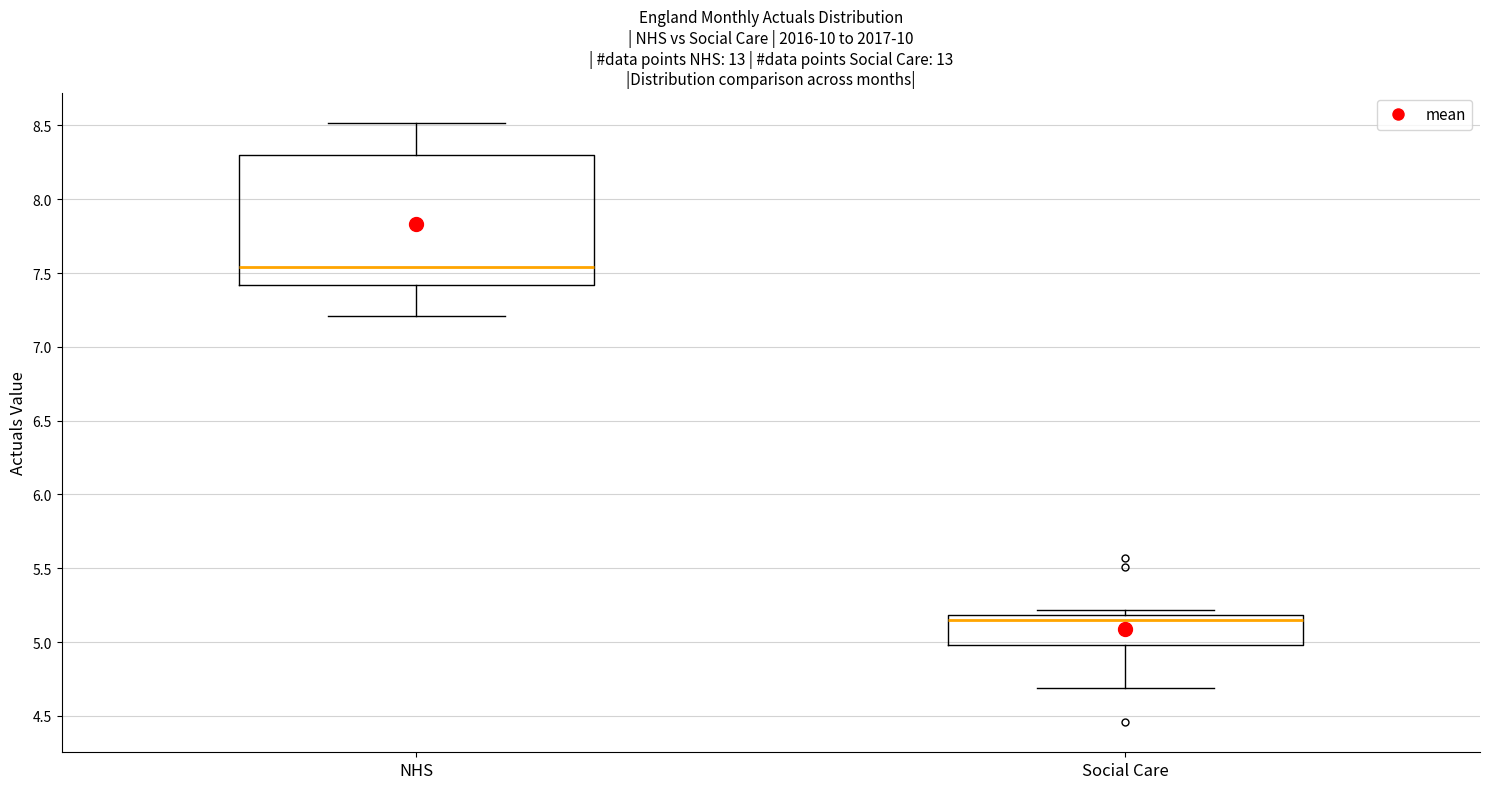

Reading left to right, read every box against the y-axis: the position of its median line, the range the box covers, and the ends of its whiskers. The values are not printed on the chart, so give them approximately, as read against the axis.

NHS: median 7.55, box 7.40 to 8.30, whiskers 7.20 to 8.50
Social Care: median 5.15, box 5.00 to 5.20, whiskers 4.70 to 5.20 (just above the box's upper edge)